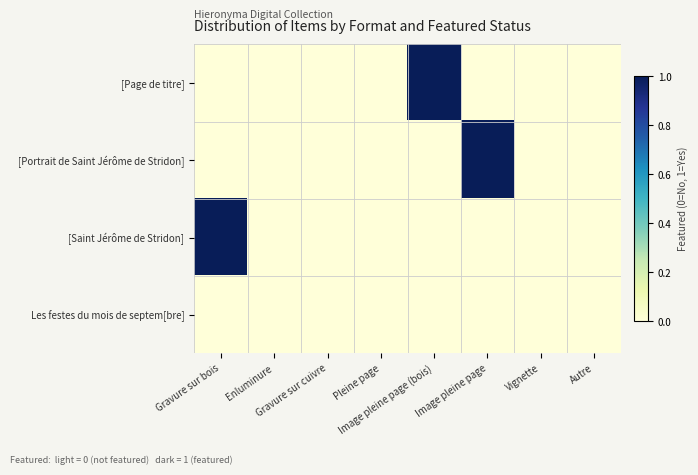

At which category does the chart reach its peak across all series?

Image pleine page (bois)